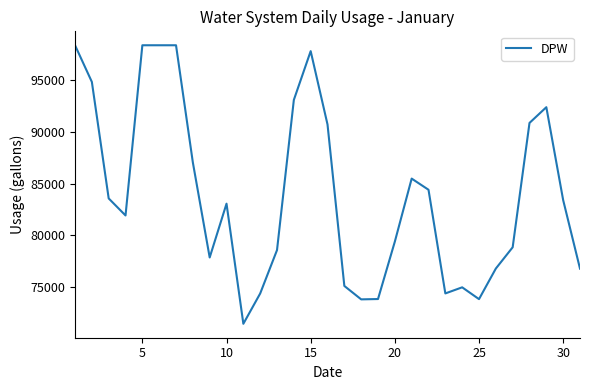

What is the maximum value shown in the chart?

98390